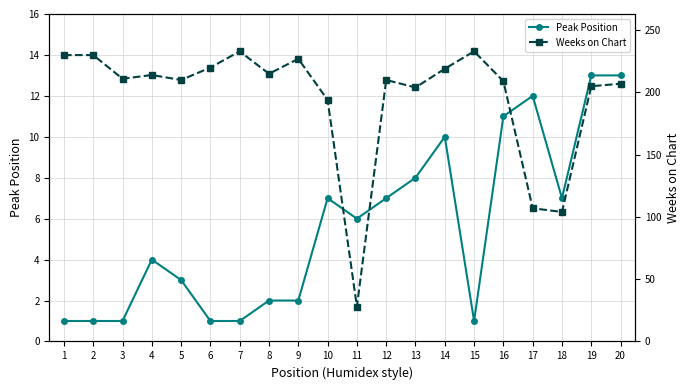

Does the chart display data point markers on the line(s)?

Yes